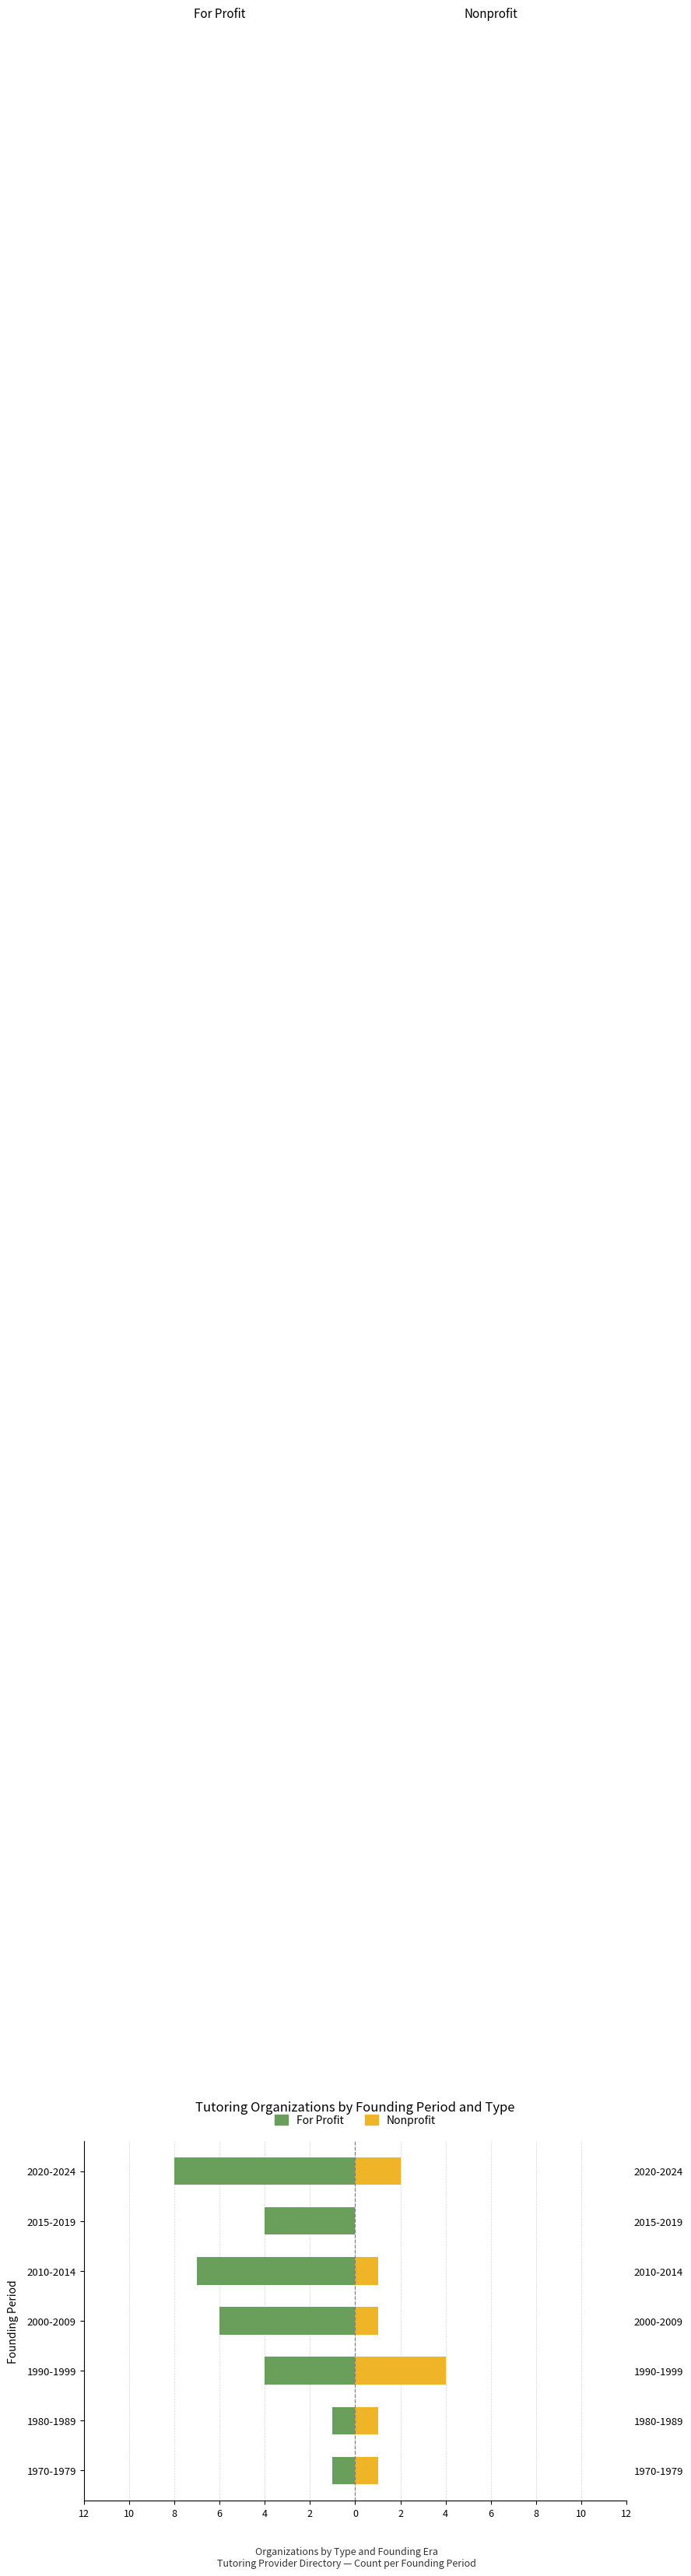

Is it true that Nonprofit equals 1 at 2000-2009?

True